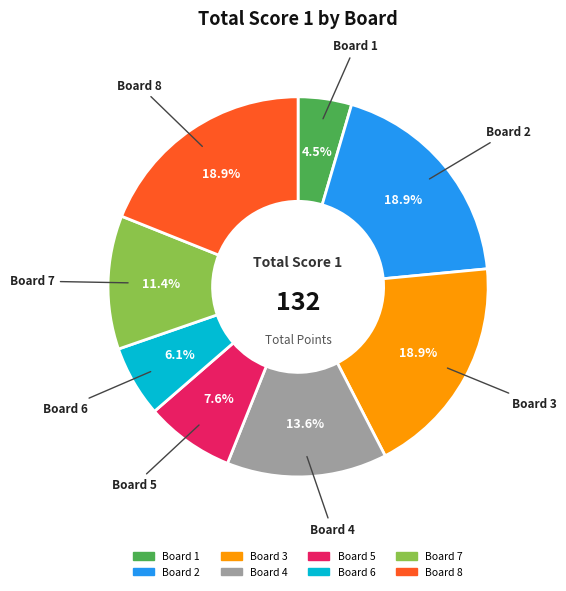

Does any single category account for the majority?

No